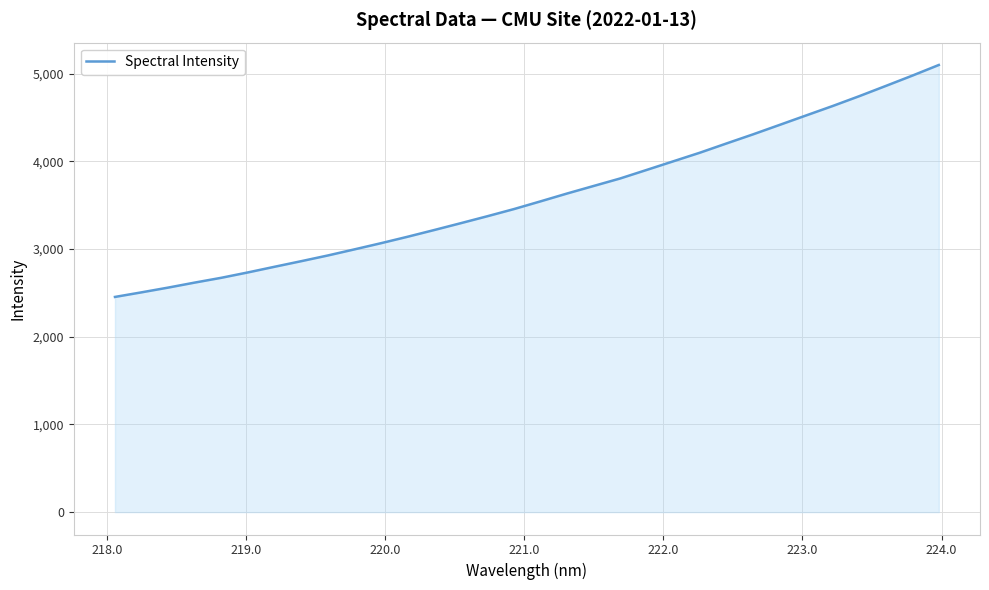

Count the number of data series in this chart.

1